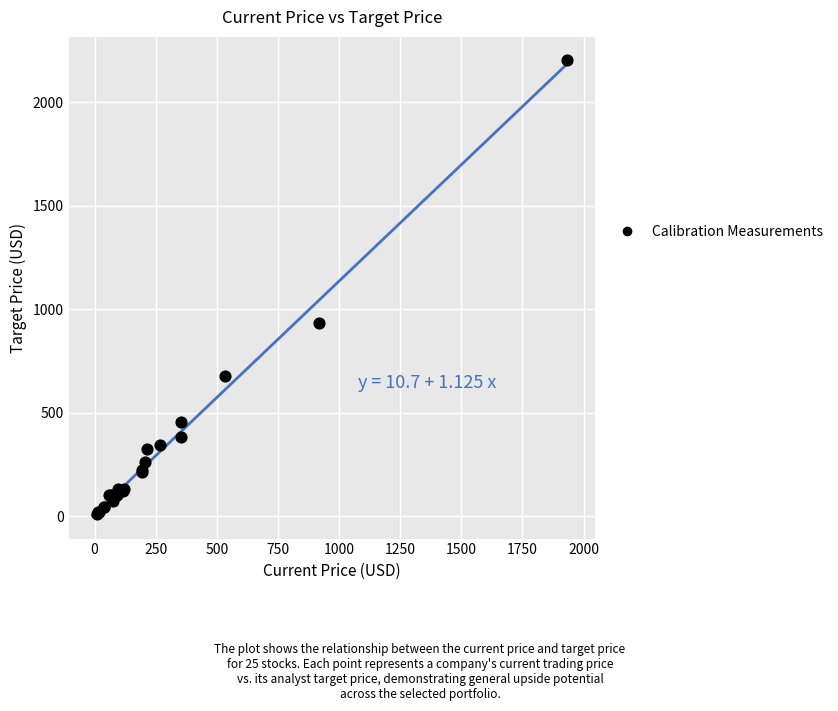

What Y value in the scatter plot is closest to 1109?

933.2